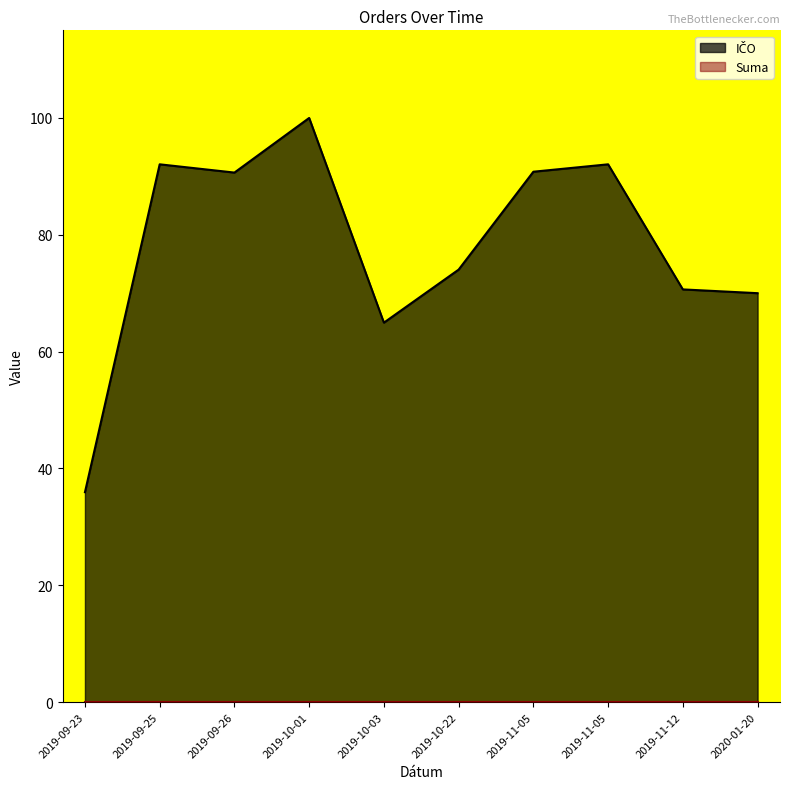

At which category does the chart reach its peak across all series?

2019-10-01